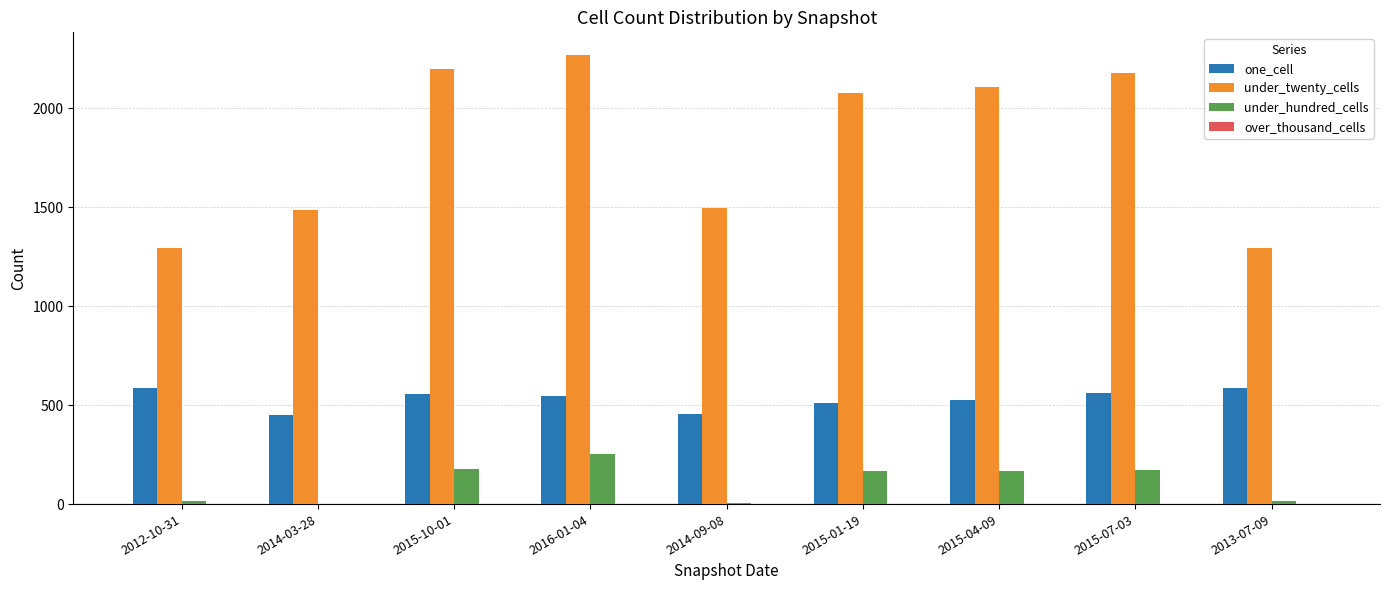

Between 2012-10-31 and 2015-04-09, which series saw the biggest shift?

under_twenty_cells